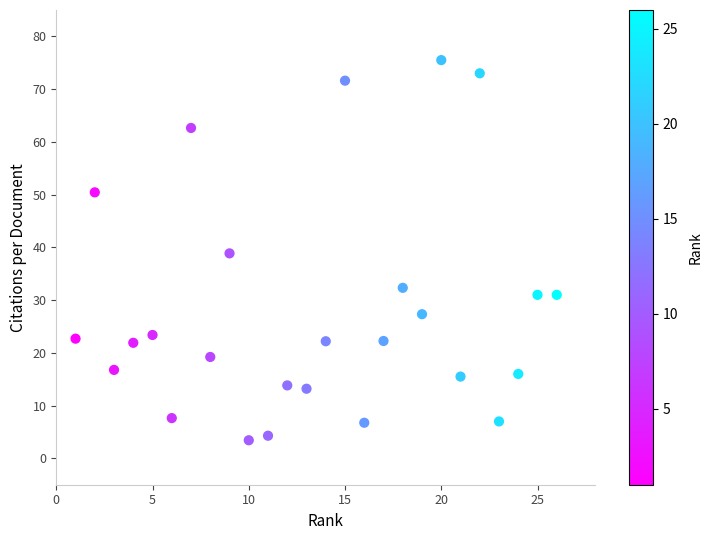

What is the range of X values (max minus min)?

25.0